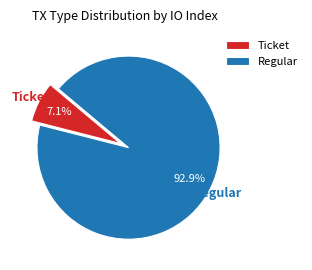

Does any single category account for the majority?

Yes